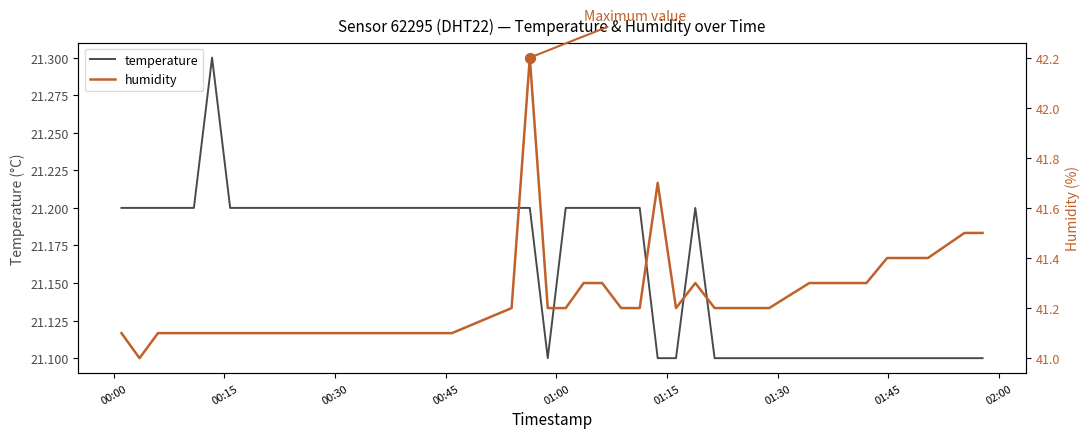

At how many categories does at least one series exceed 30?

40